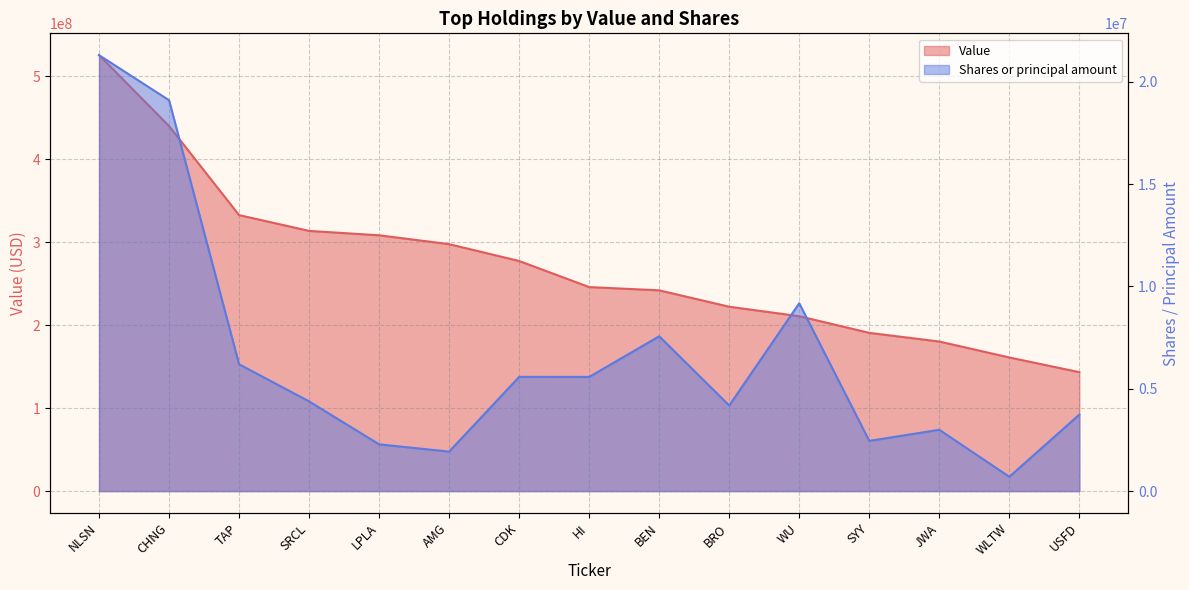

True or false: Value and Shares or principal amount intersect in this chart.

False